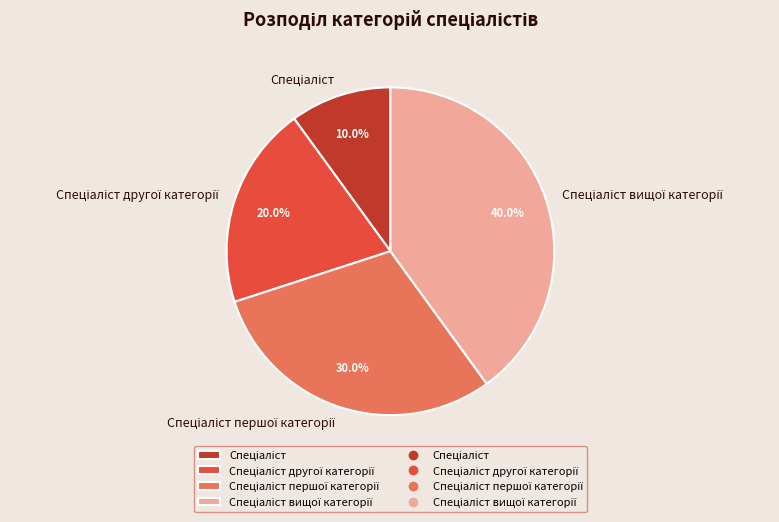

Is there a majority slice in this chart?

No